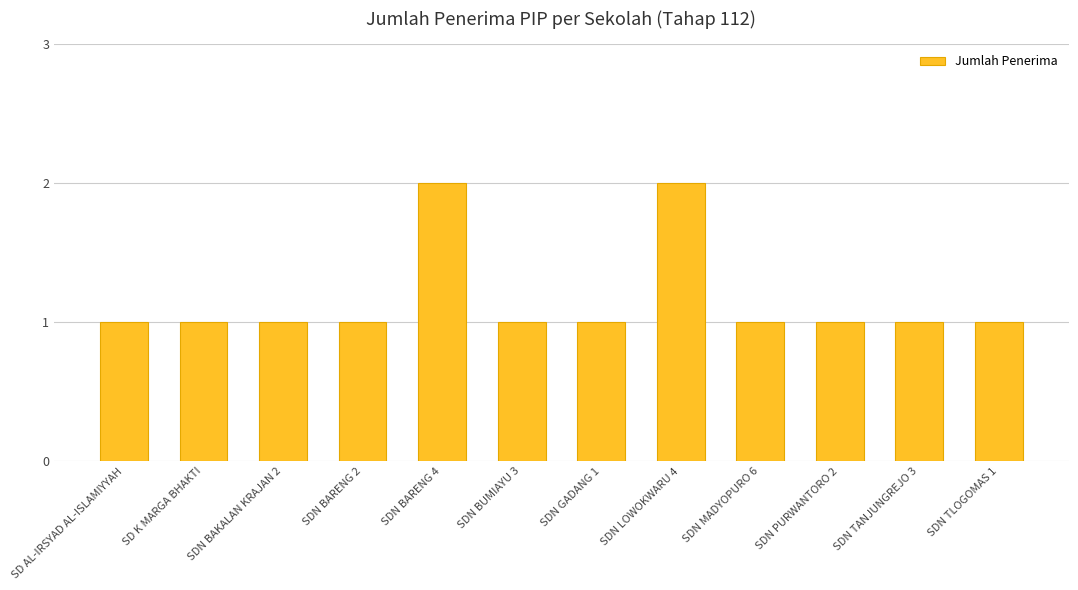

Which has a higher value, SDN BARENG 4 or SDN BAKALAN KRAJAN 2?

SDN BARENG 4